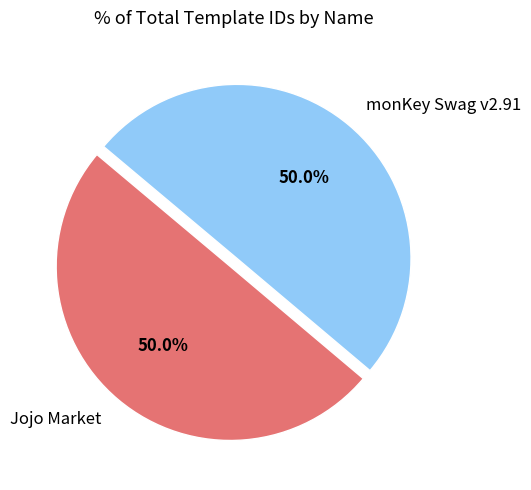

Approximately how many times larger is the value at Jojo Market compared to monKey Swag v2.91?

1.0